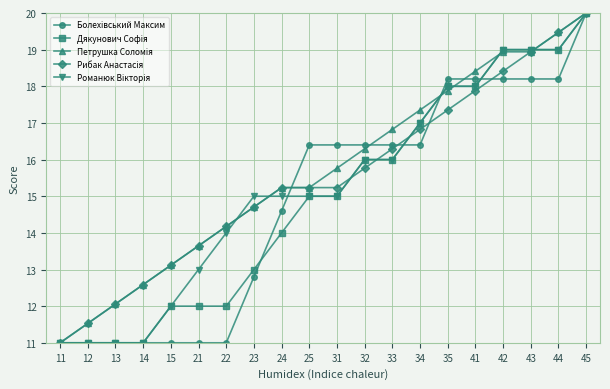

What is the maximum value shown in the chart?

20.0